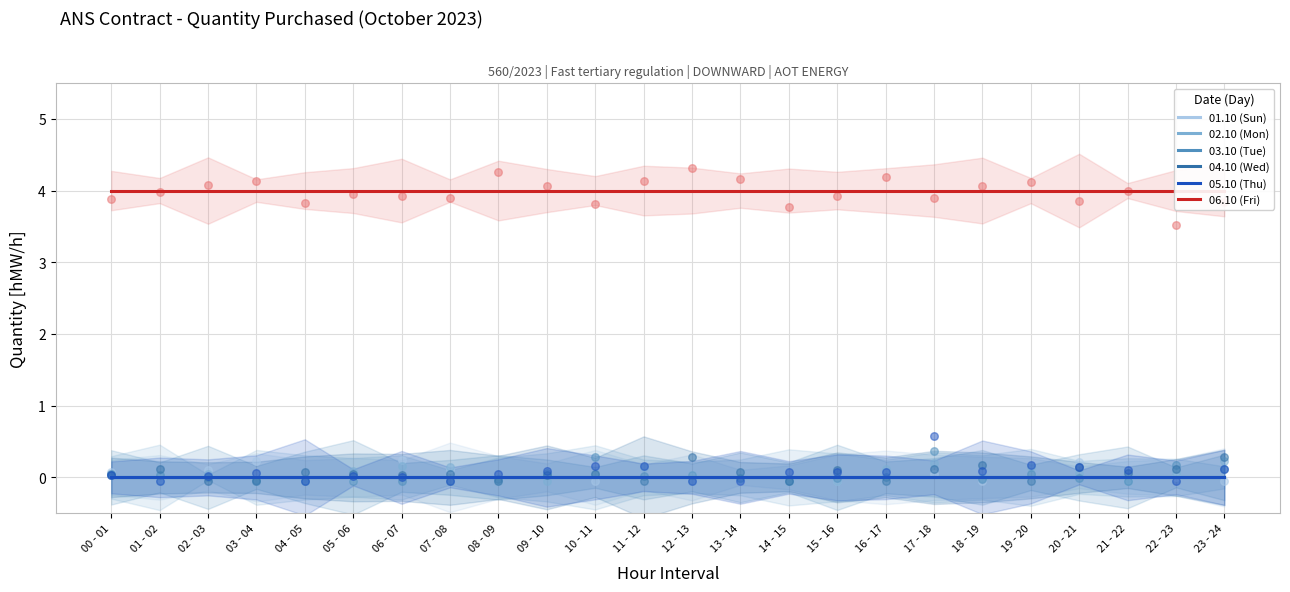

Which series has the largest Y range (max minus min)?

01.10 (Sun)